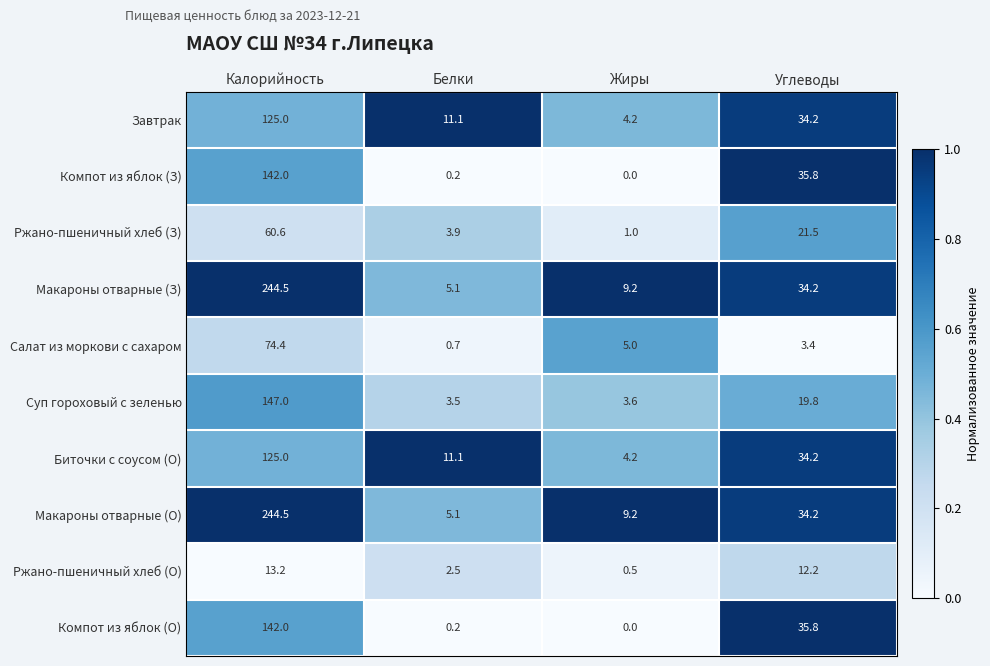

The value of Макароны отварные (З) at Калорийность is 244.5. True or false?

True